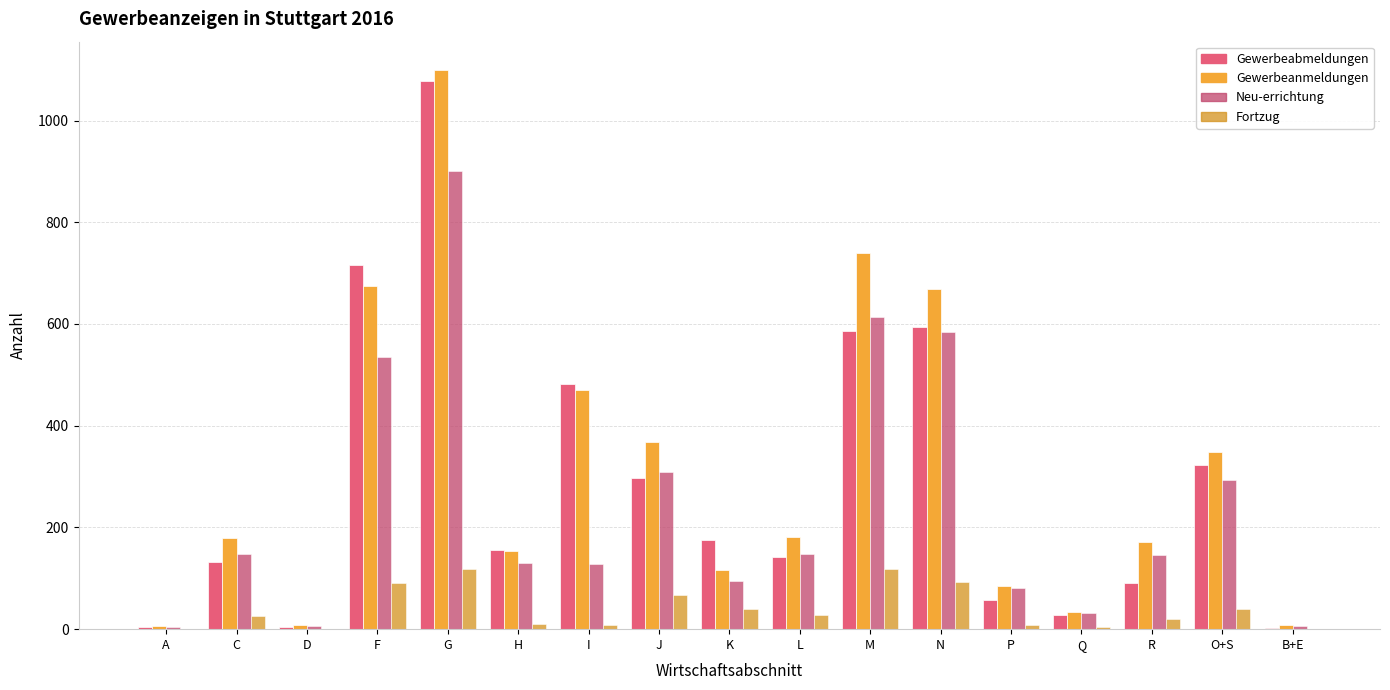

Count the number of data series in this chart.

4